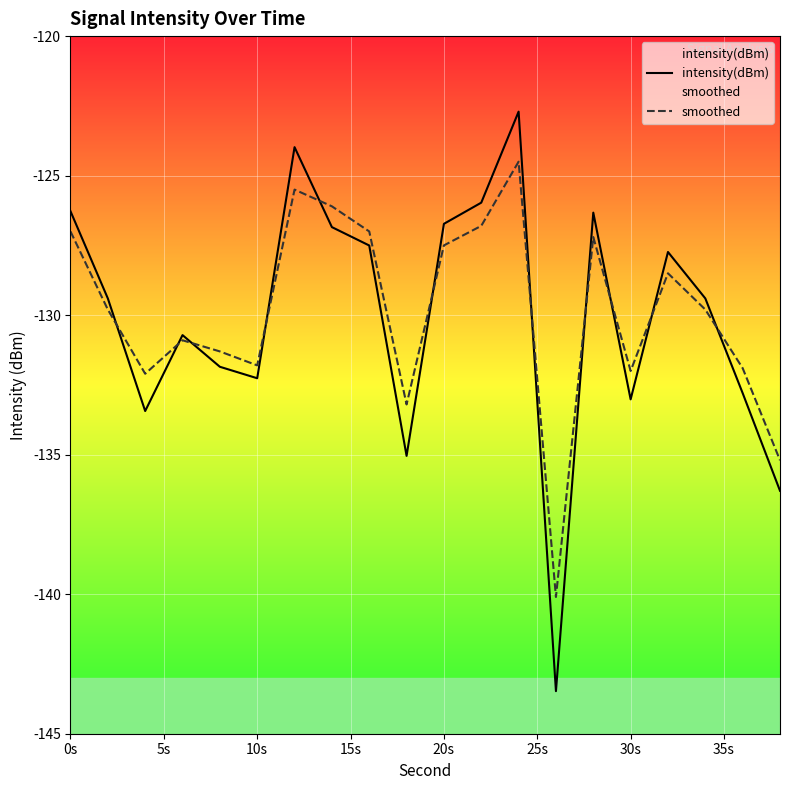

List the series in order of their peak value, highest first.

intensity(dBm), smoothed